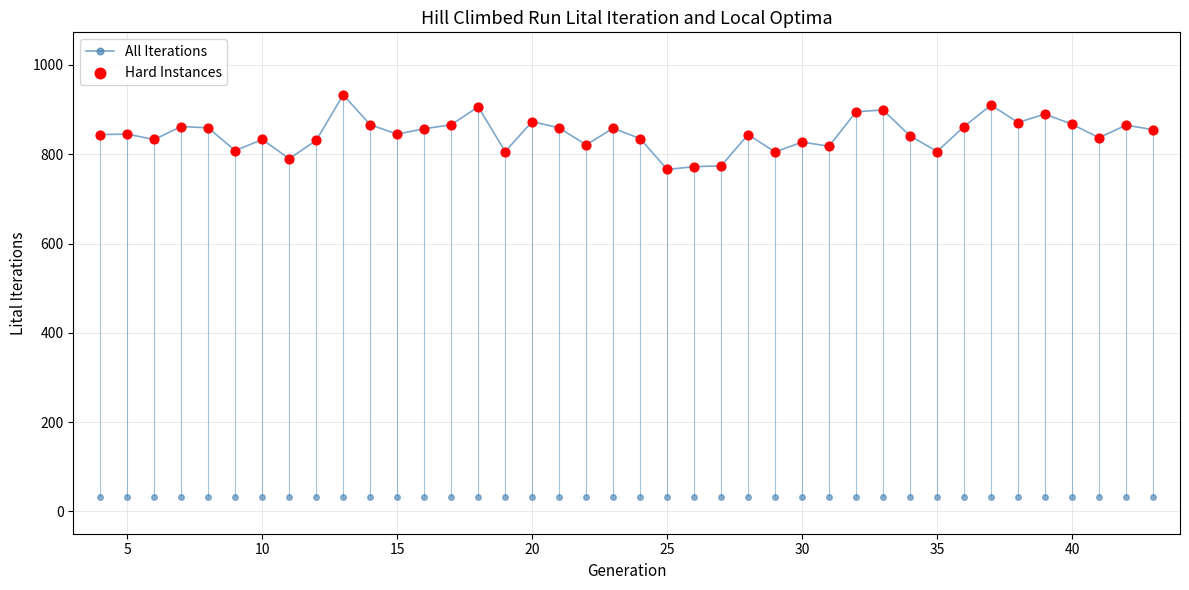

Which series contains the highest Y value?

All Iterations